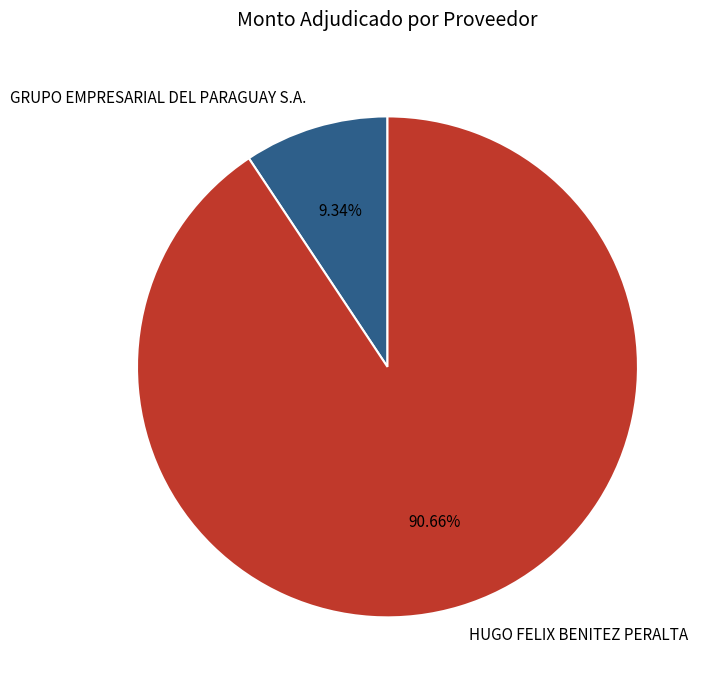

What portion of the pie excludes GRUPO EMPRESARIAL DEL PARAGUAY S.A.?

90.7%